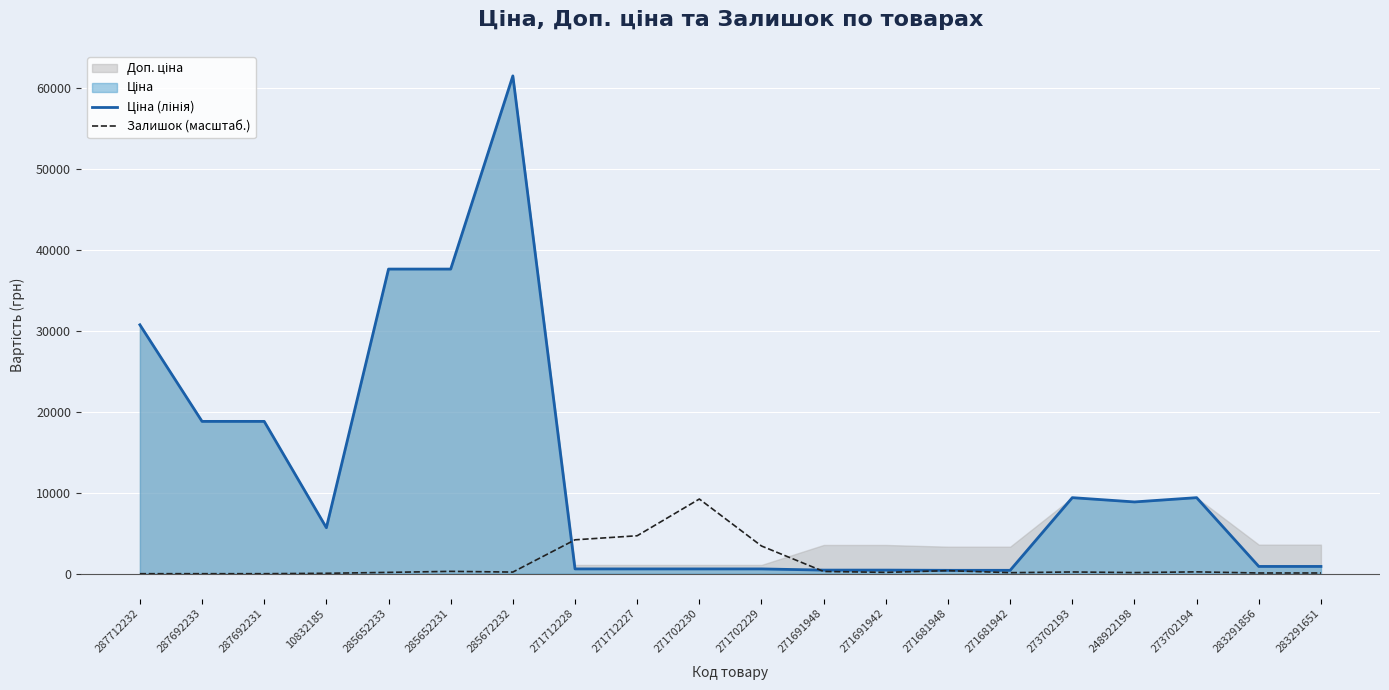

Which category has the highest value in the Залишок (масштаб.) series?

271702230